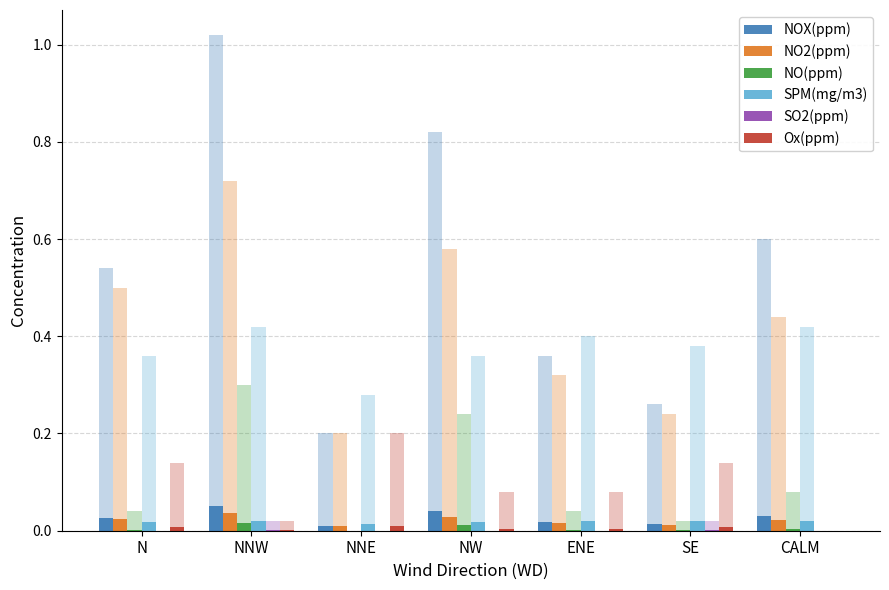

How many bars are there in each group?

6